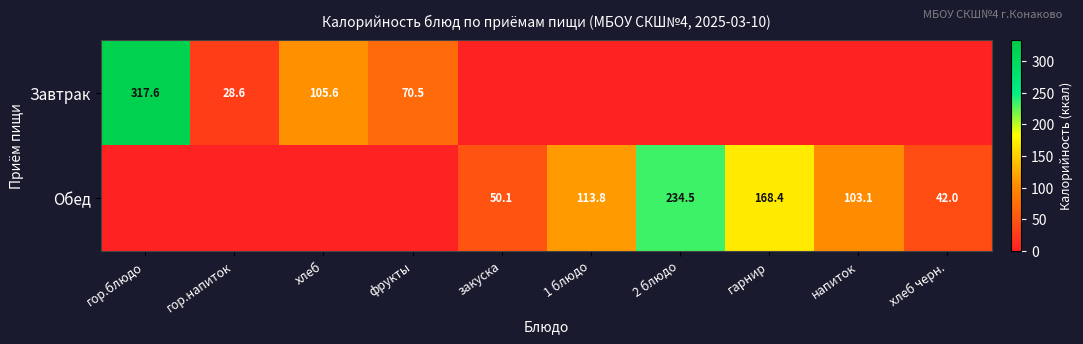

True or false: Обед has a value of 22.1 at хлеб черн..

False